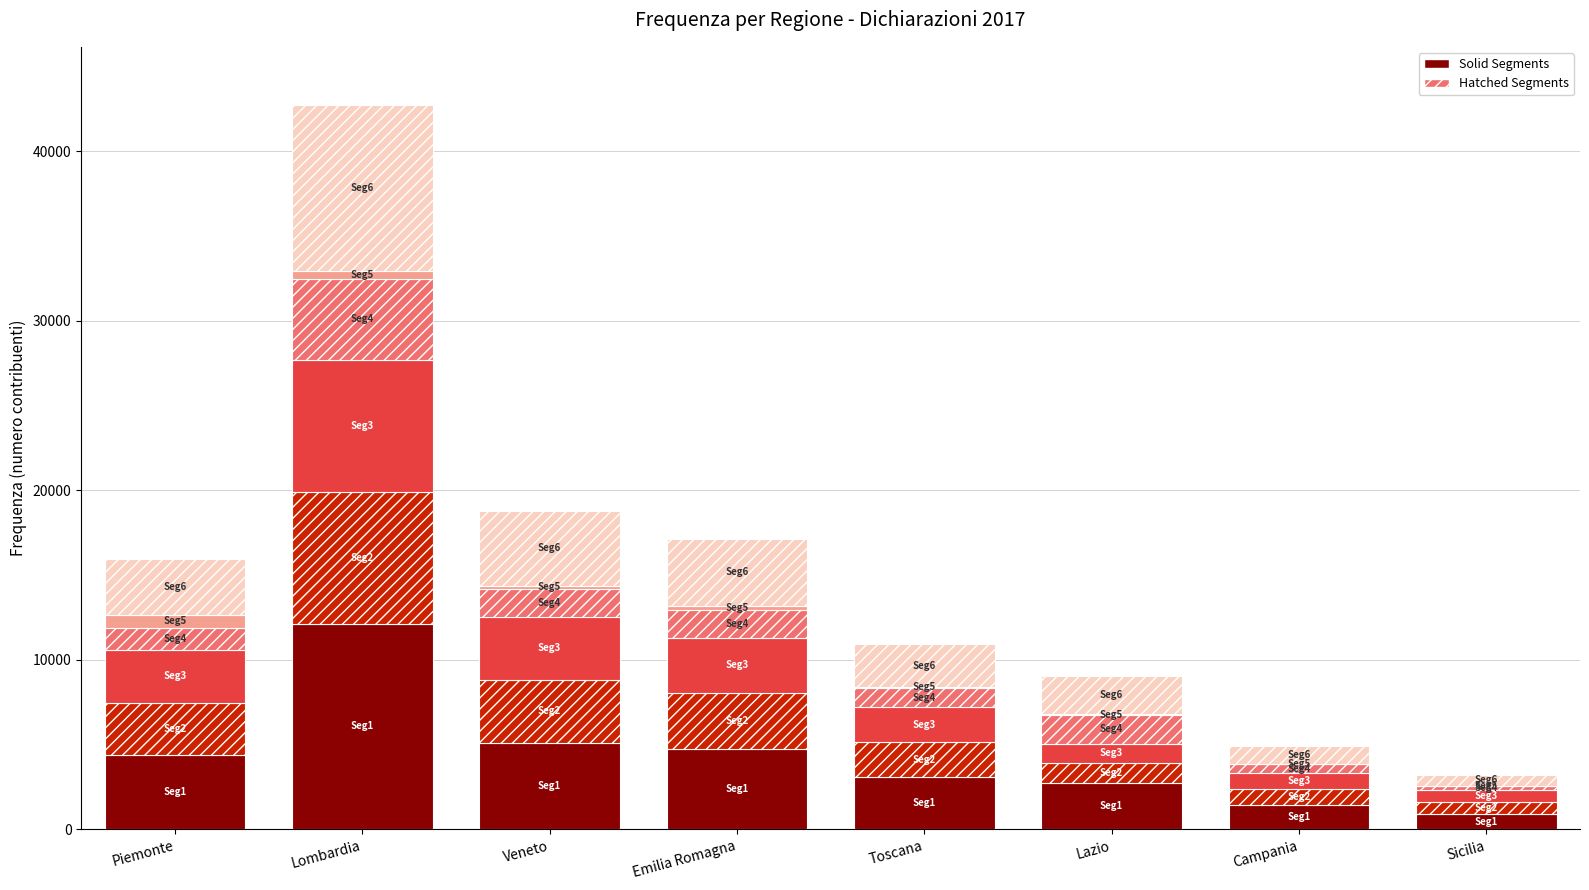

At which category is the sum across all series the highest?

Lombardia